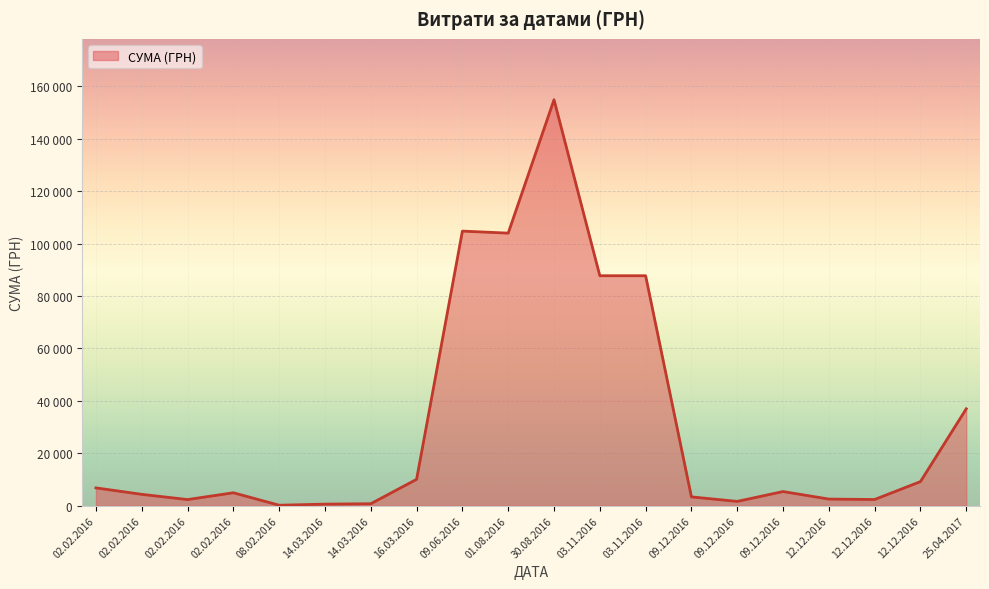

What is the difference between the second highest and second lowest values?

104197.5